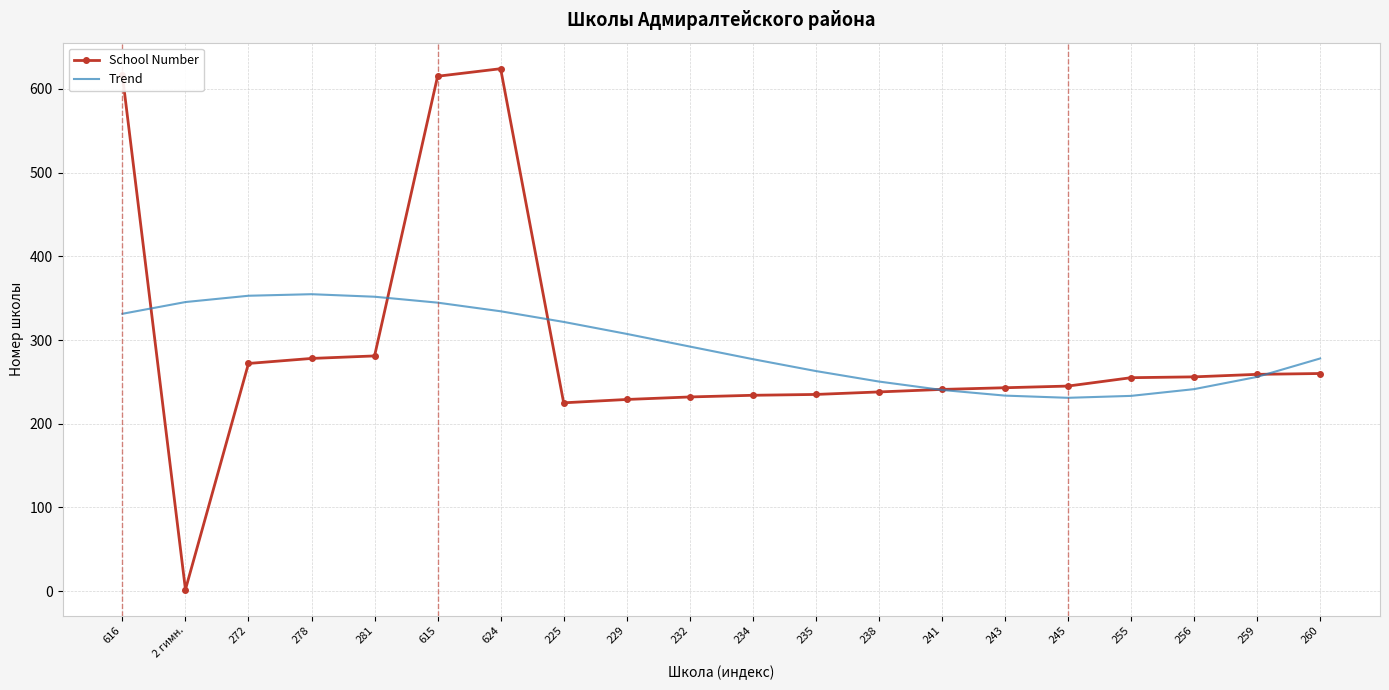

How many values in the Trend series are below 292?

10